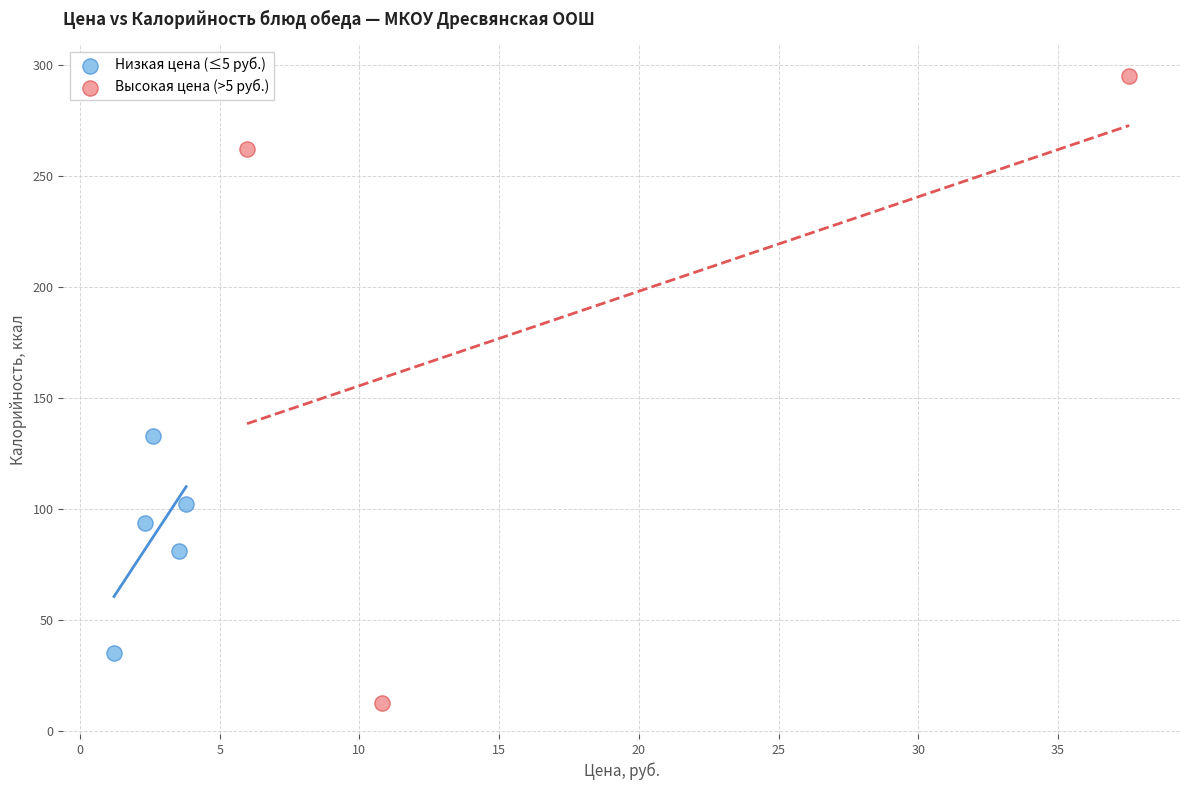

Which series reaches the maximum Y coordinate?

Высокая цена (>5 руб.)